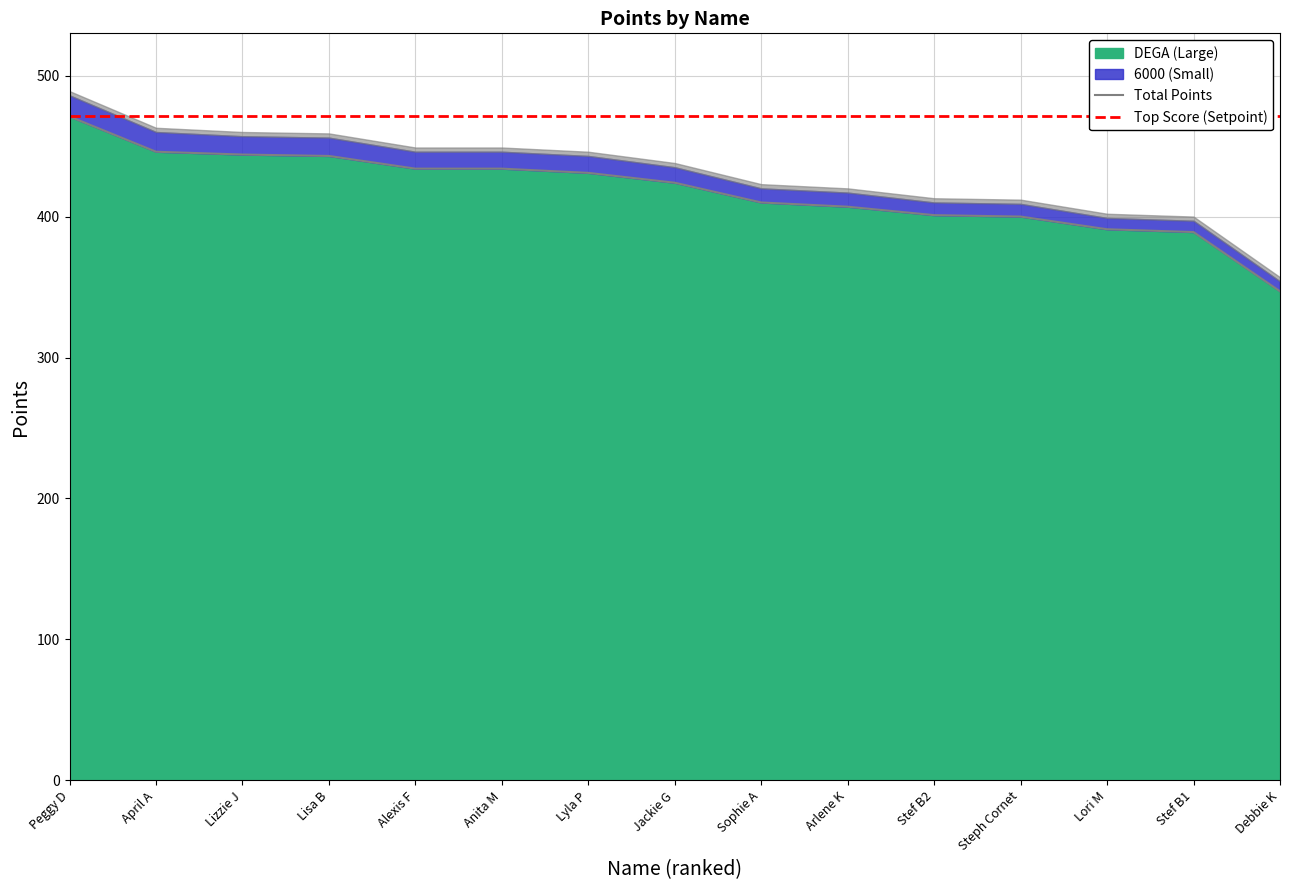

Is it true that the value at Lisa B is 443?

True